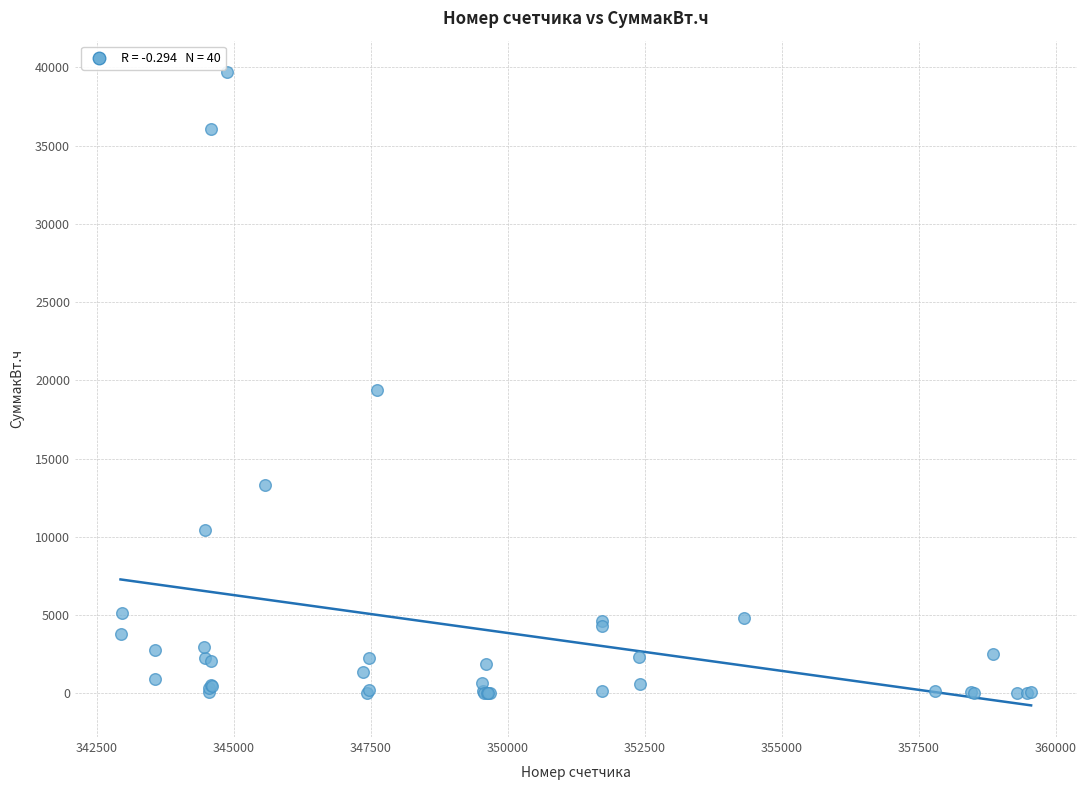

What Y value in the scatter plot is closest to 19842?

19368.0